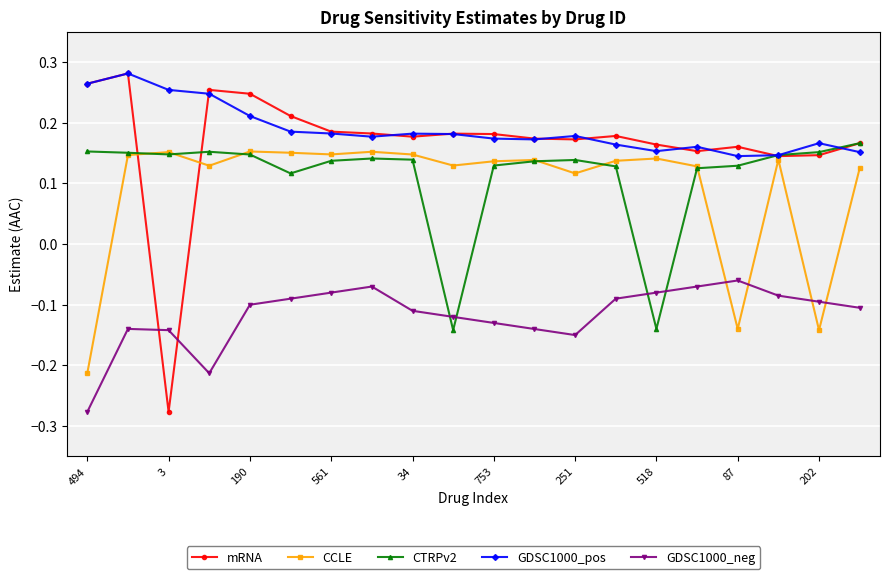

True or false: CTRPv2 has more than 1 points higher than both neighbors.

True